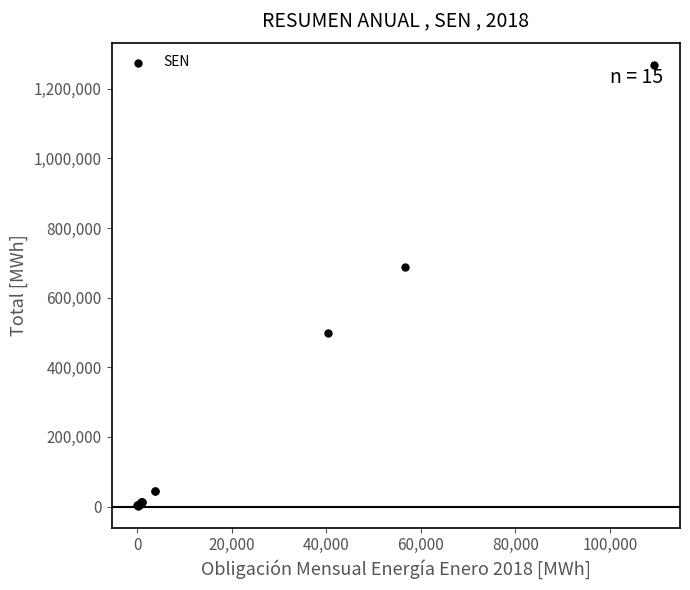

What Y value in the scatter plot is closest to 635973?

687777.3